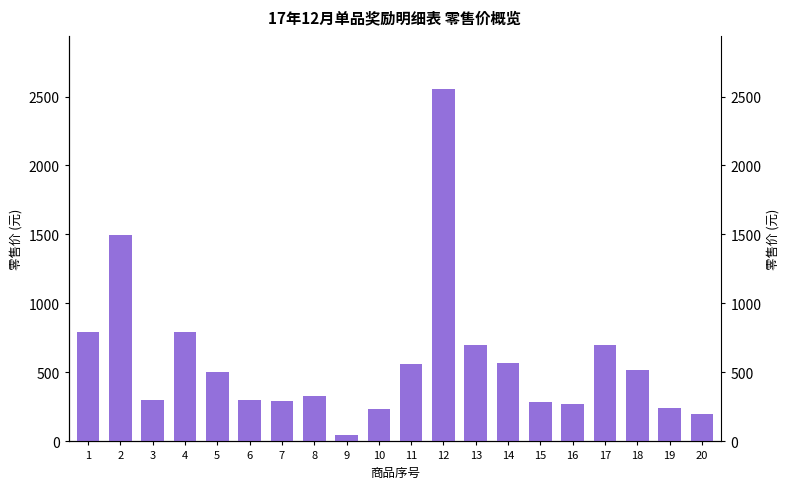

Rank the categories by value from lowest to highest.

9, 20, 10, 19, 16, 15, 7, 3, 6, 8, 5, 18, 11, 14, 13, 17, 1, 4, 2, 12